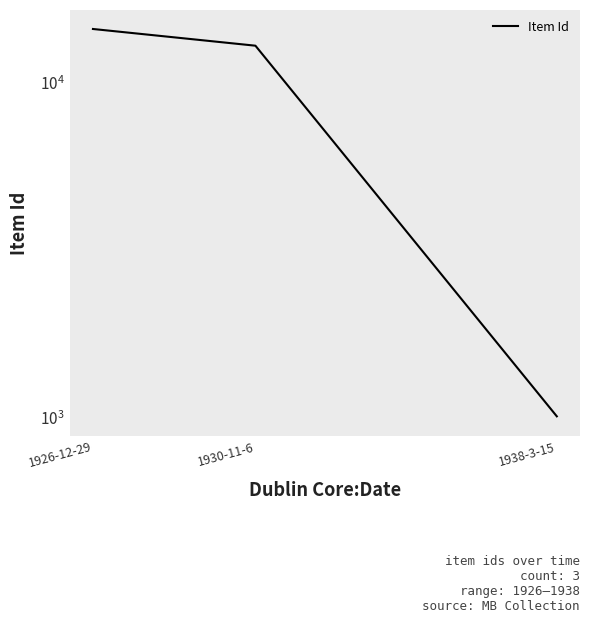

What is the sum of all values?

28355